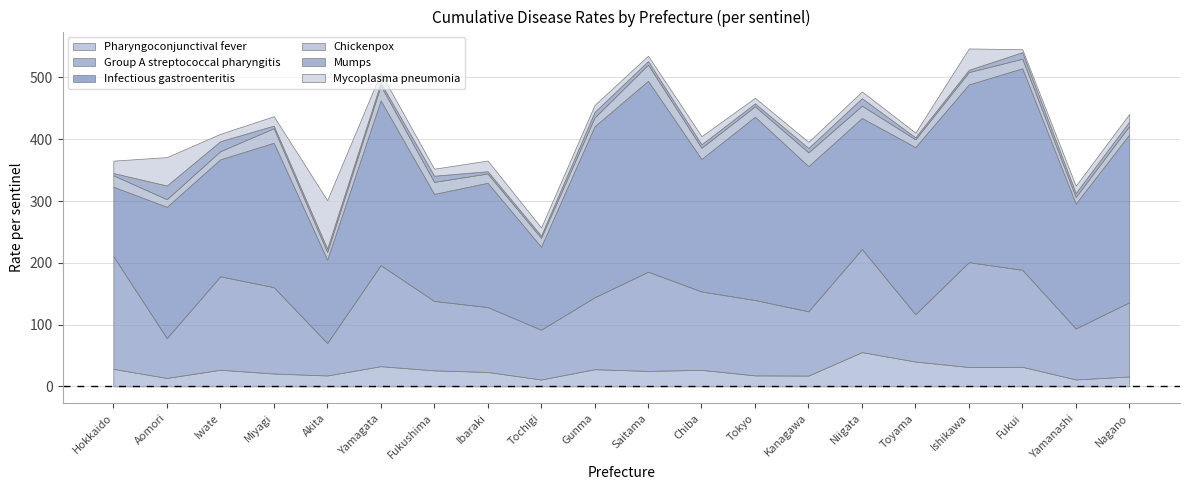

What is the label of the 5th point from the left?

Akita